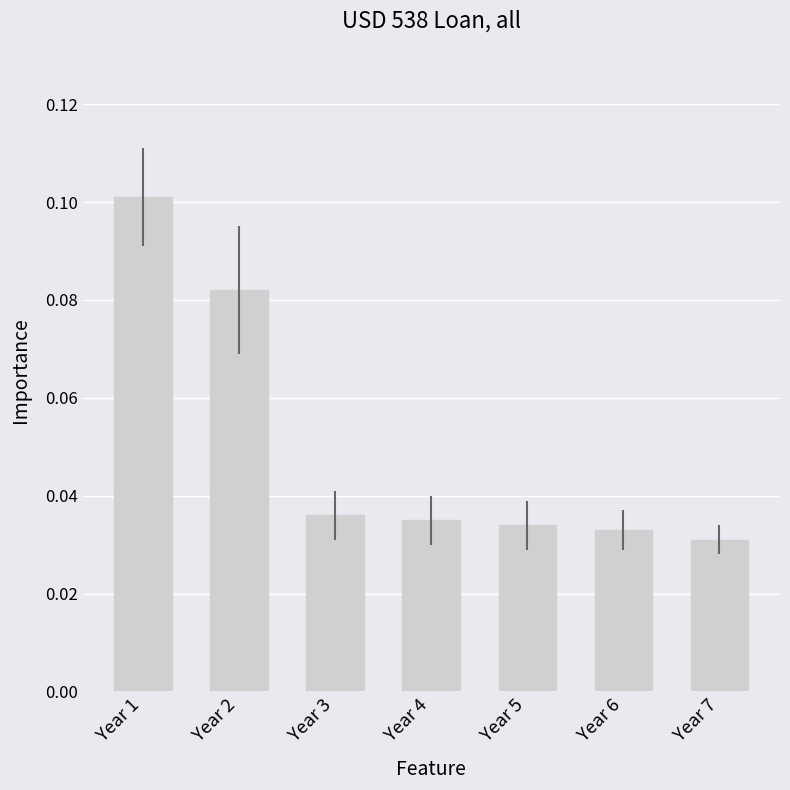

Is it true that the value at Year 4 is 0.1?

False